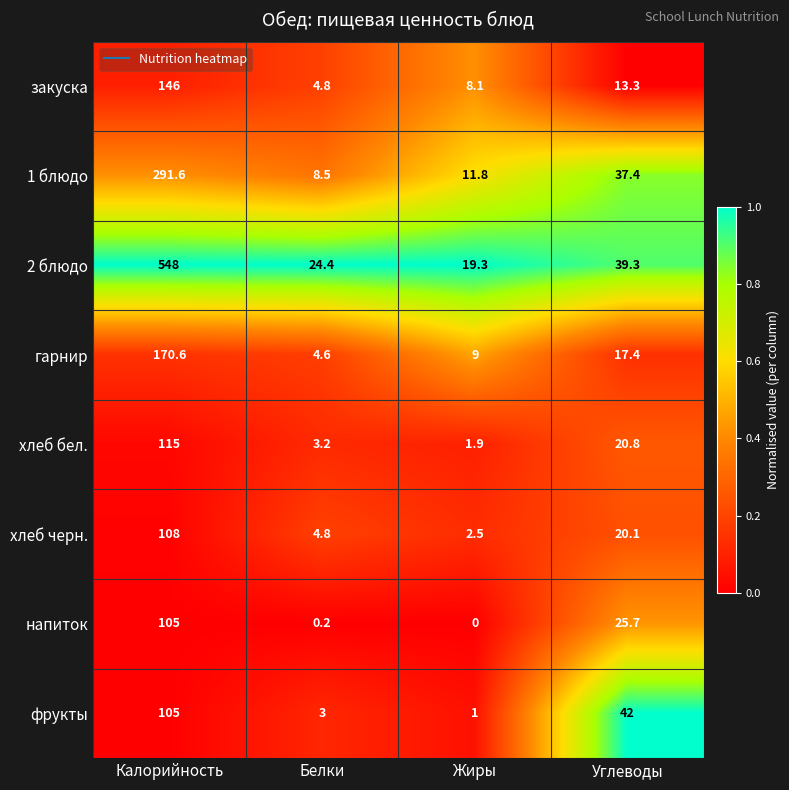

Which label corresponds to the smallest value in the chart?

Жиры